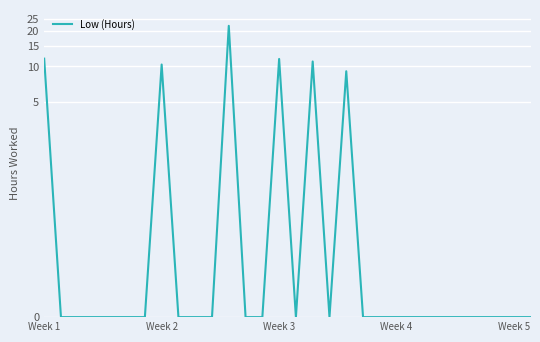

Reading left to right, transcribe all the data shown in this chart.

11.6	0.0	0.0	0.0	0.0	0.0	0.0	10.4	0.0	0.0	0.0	22.0	0.0	0.0	11.6	0.0	11.0	0.0	9.1	0.0	0.0	0.0	0.0	0.0	0.0	0.0	0.0	0.0	0.0	0.0